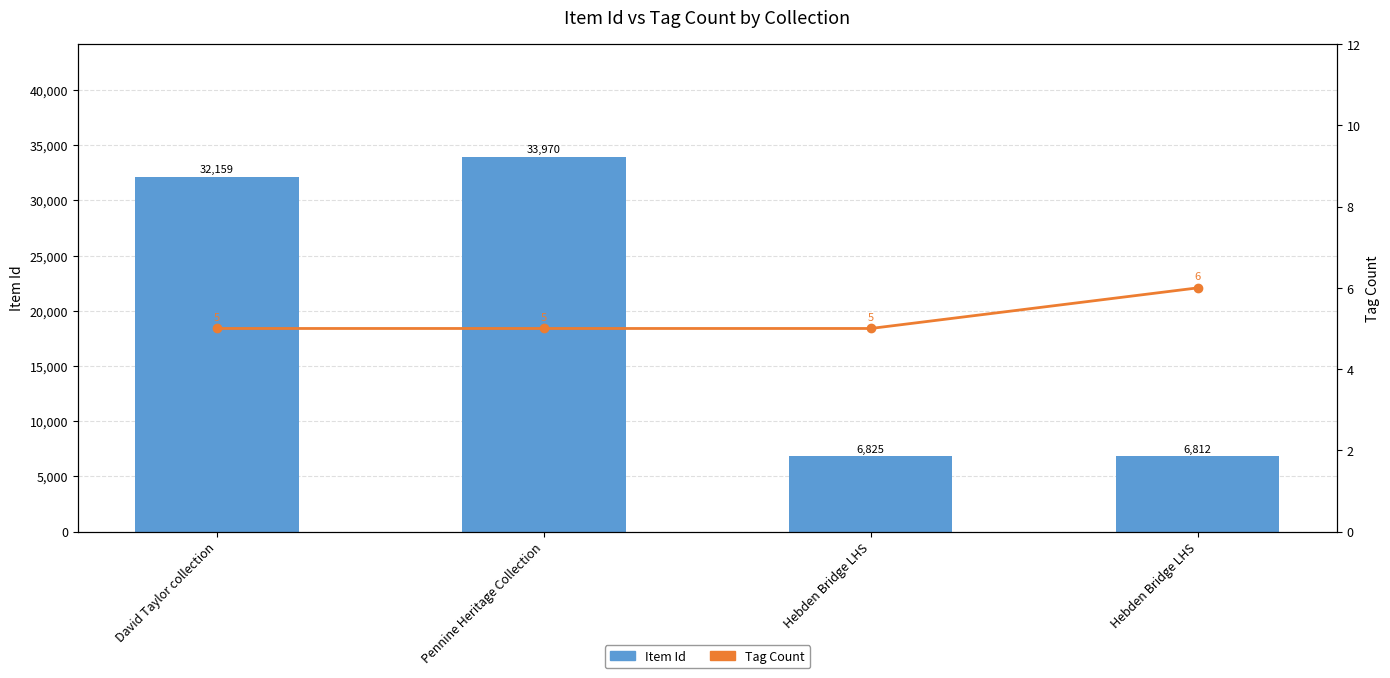

List the series in order of their overall mean, lowest first.

Tag Count, Item Id